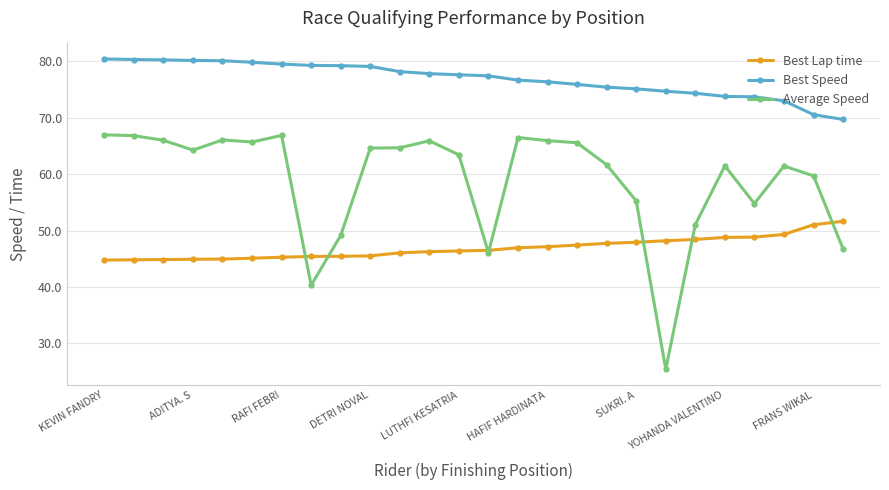

Which series has the largest total across all categories?

Best Speed